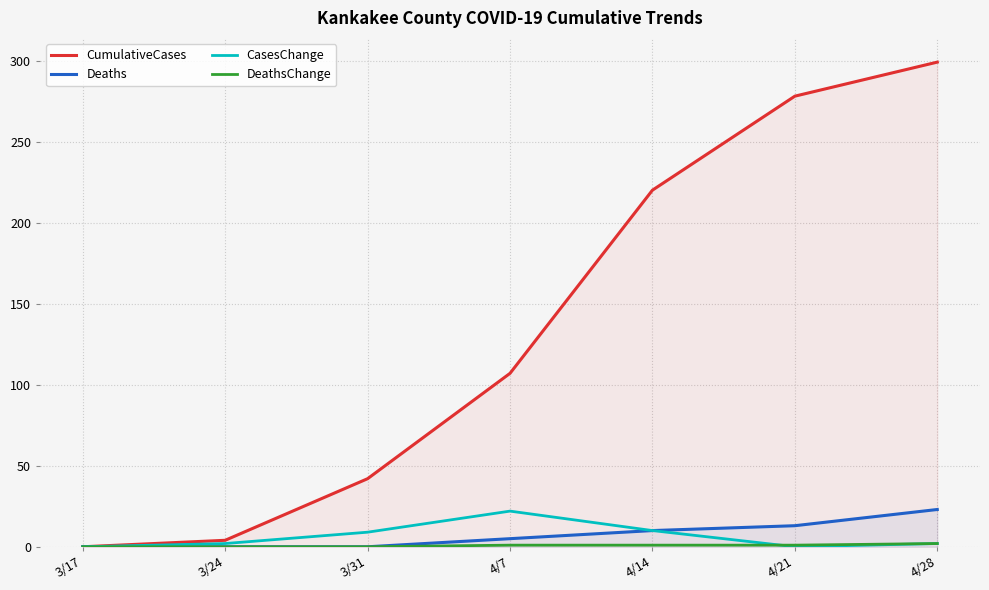

Is the value of CasesChange at 4/28 greater than the value of CumulativeCases at 3/31?

No